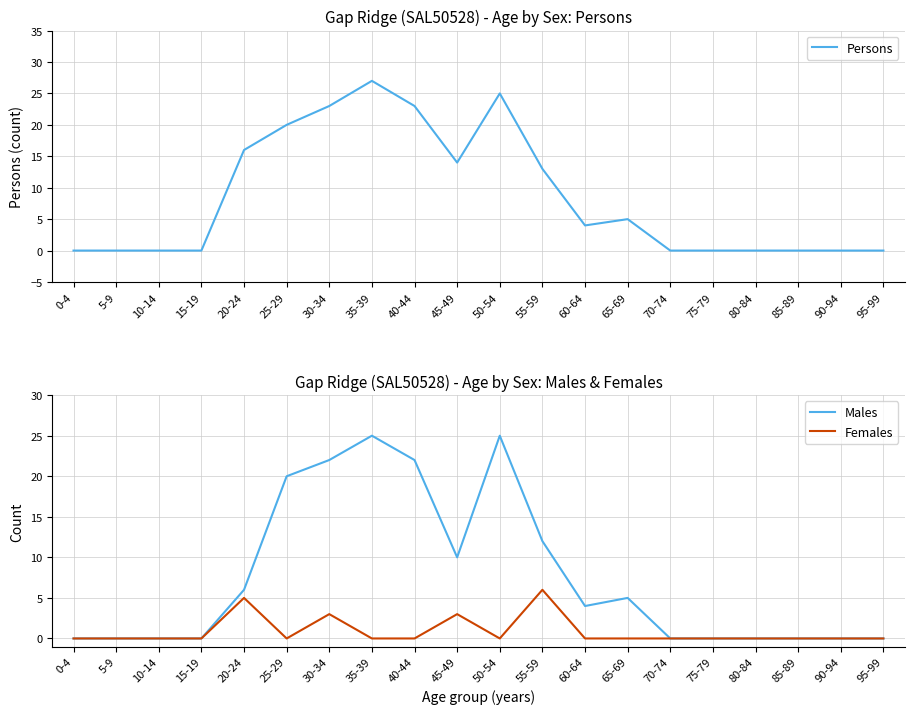

At how many categories does at least one series exceed 21?

4